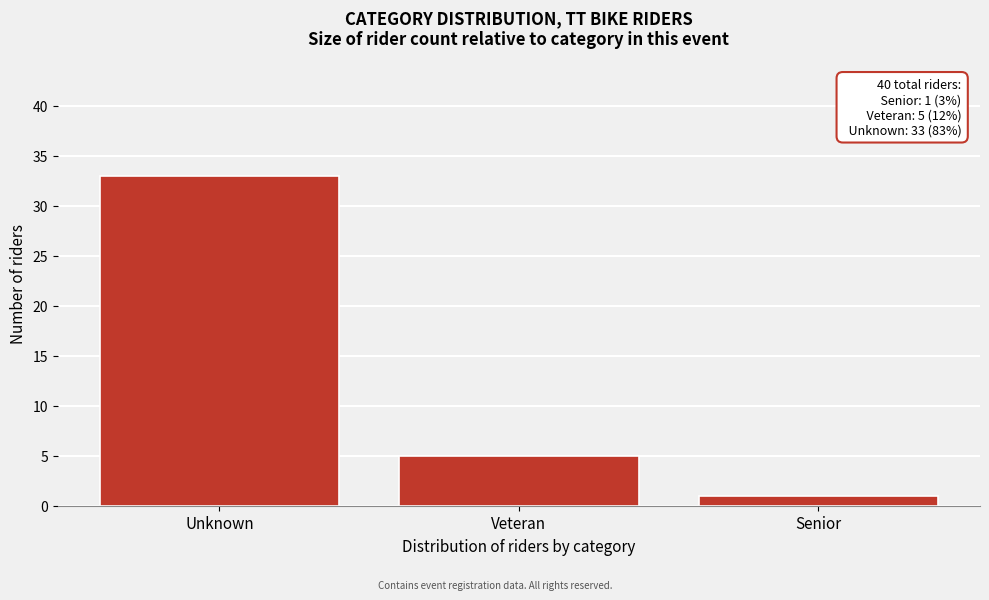

Reading left to right, transcribe all the data shown in this chart.

Unknown=33	Veteran=5	Senior=1